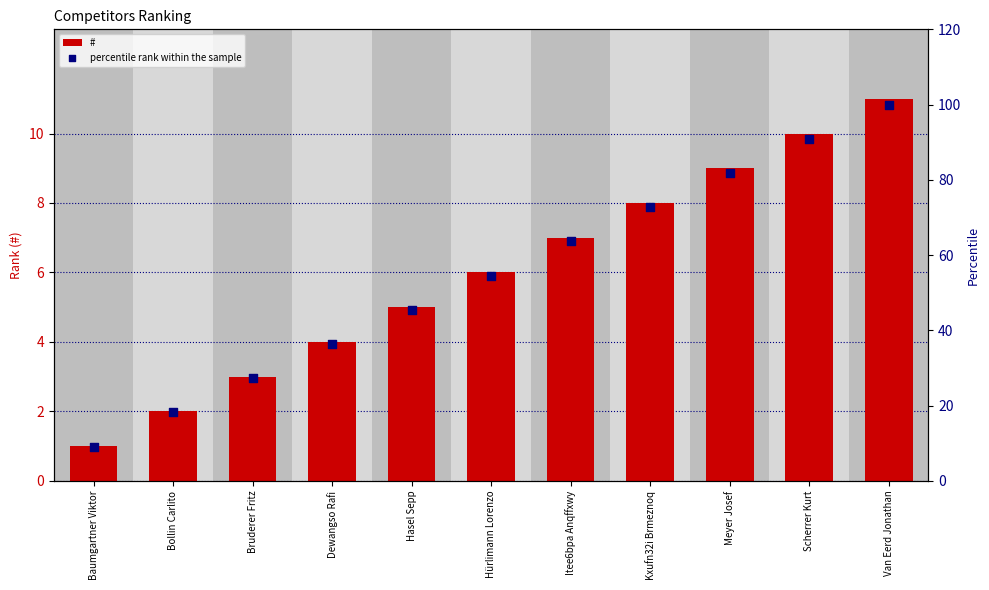

What are all the series names shown in the legend?

#, percentile rank within the sample